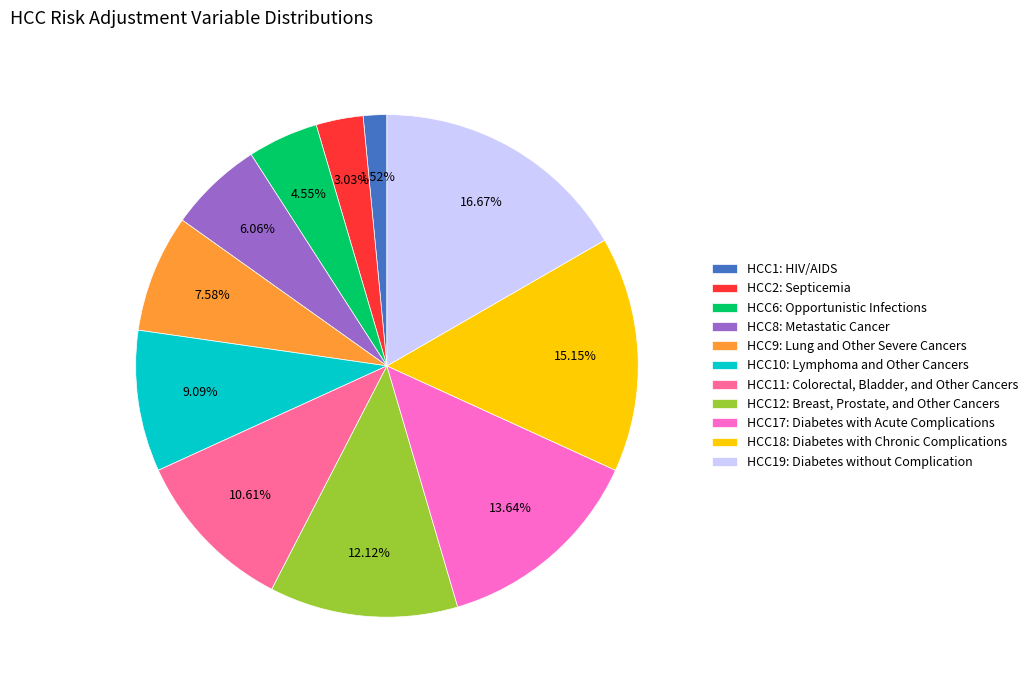

Which slice is the smallest?

HCC1: HIV/AIDS